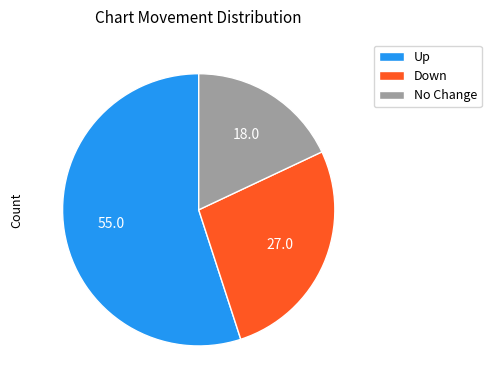

Which slice is the largest?

Up